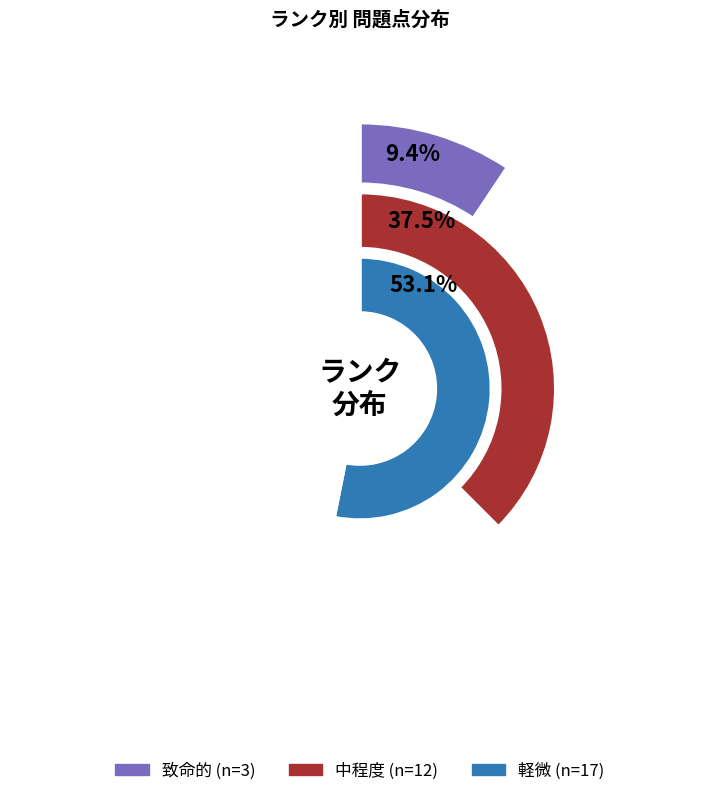

Which category has the biggest portion of the pie?

軽微